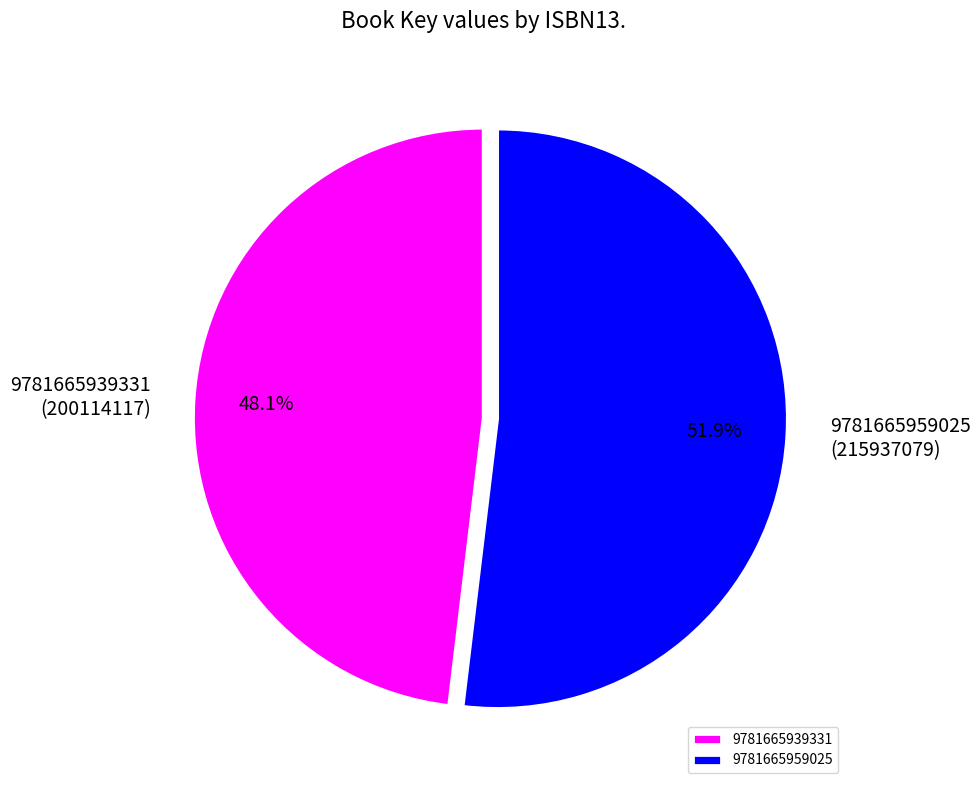

What is the largest slice in the pie chart?

9781665959025